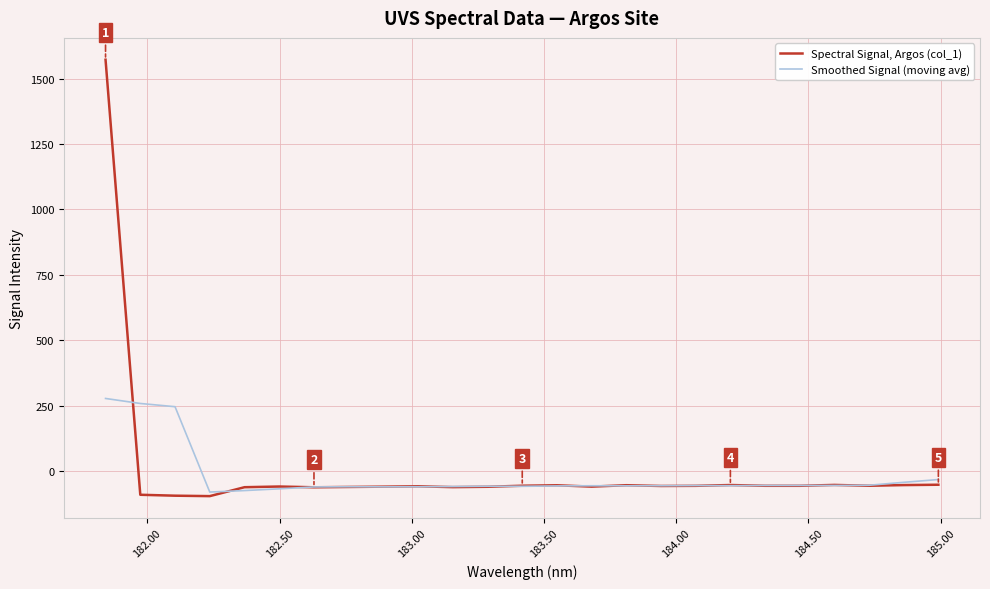

Which series has the largest range (max minus min)?

Spectral Signal, Argos (col_1)